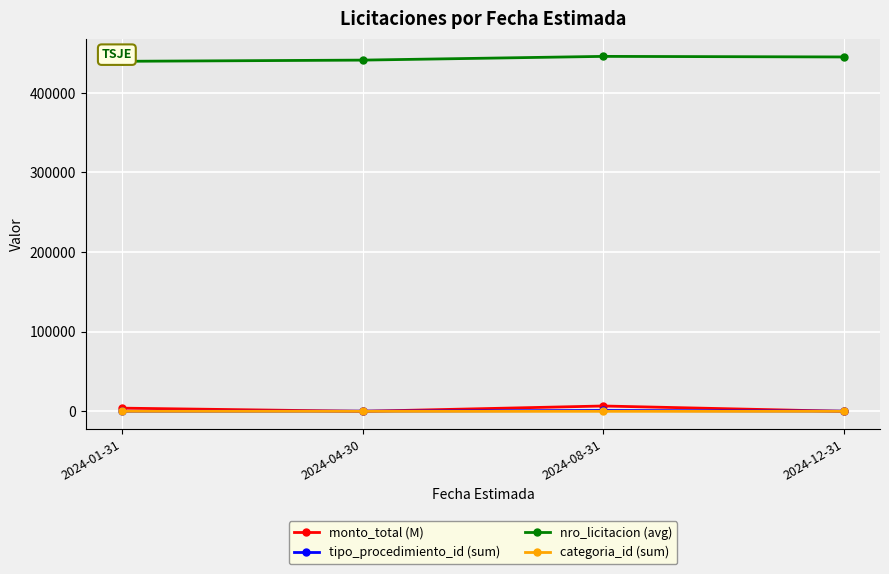

What is the label of the 3rd point from the right?

2024-04-30